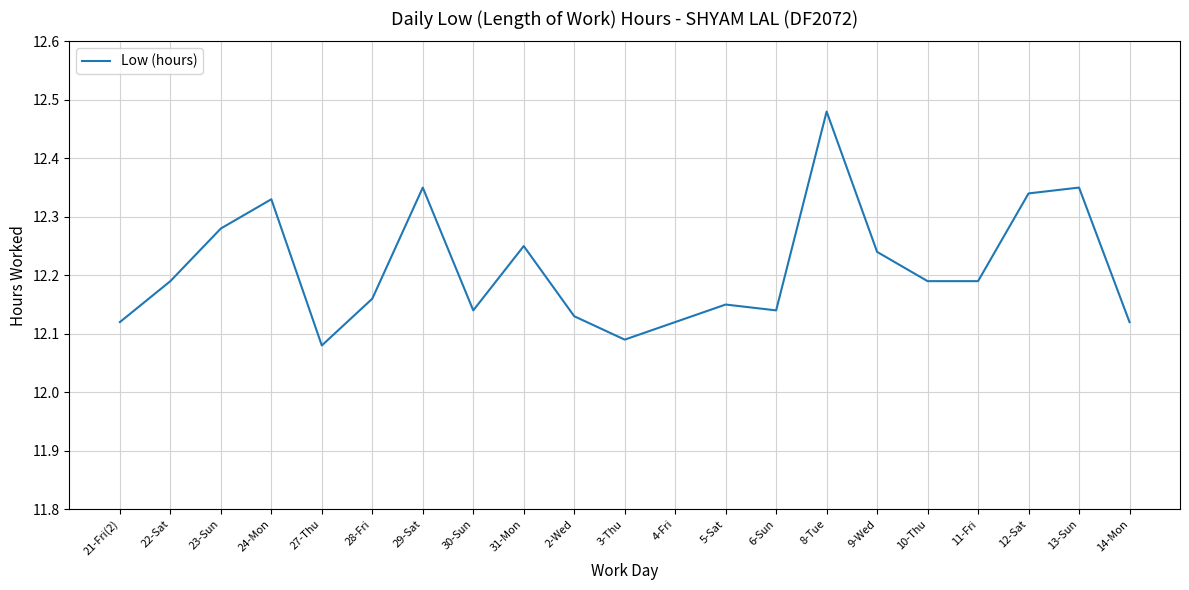

Which category has the highest value across all series?

8-Tue